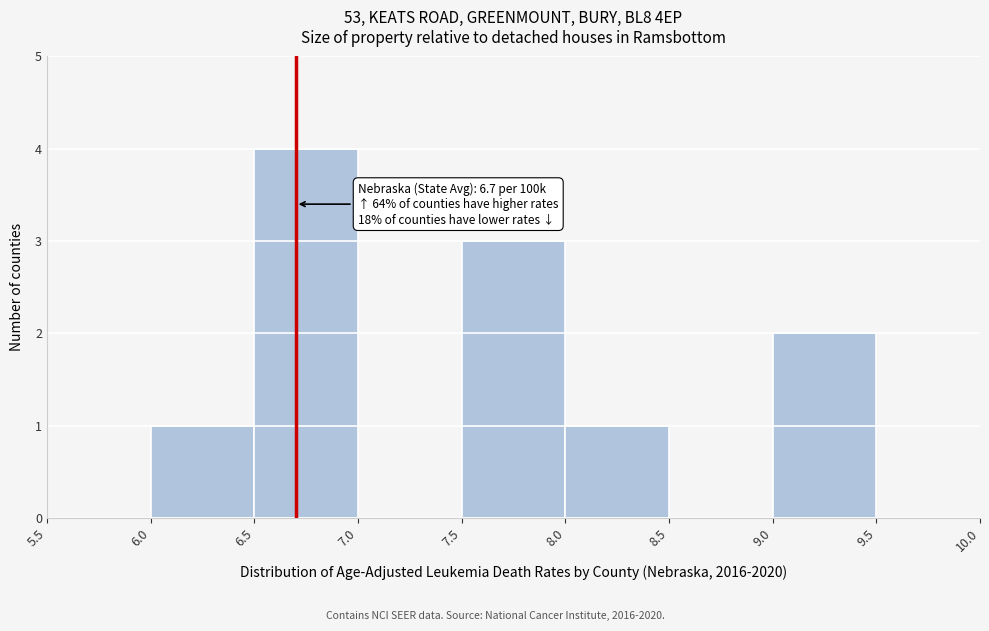

Over which range of the x-axis is the bar tallest?

6.5 to 7.0